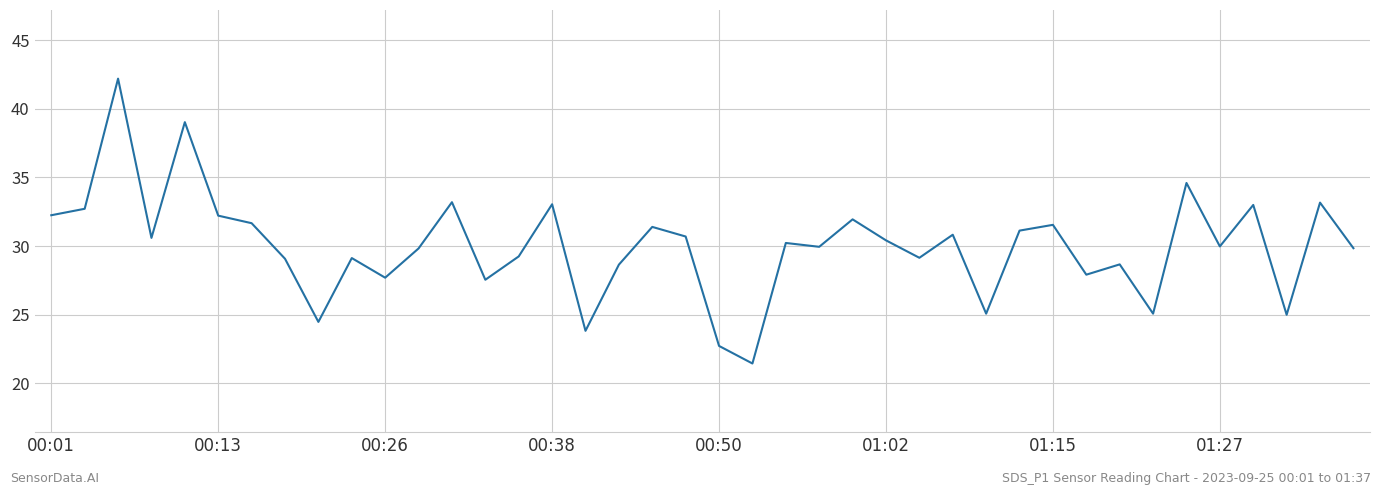

What is the sum of all values?

1200.3